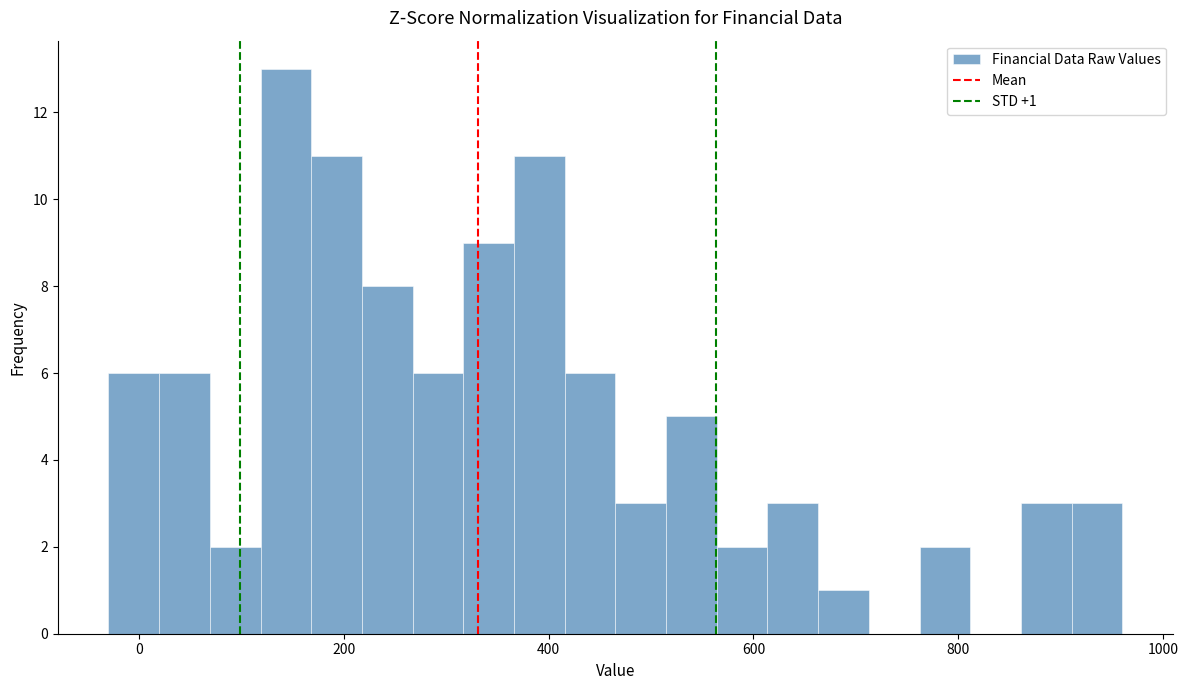

Read against the x-axis, roughly where is the centre of the tallest bar?

140